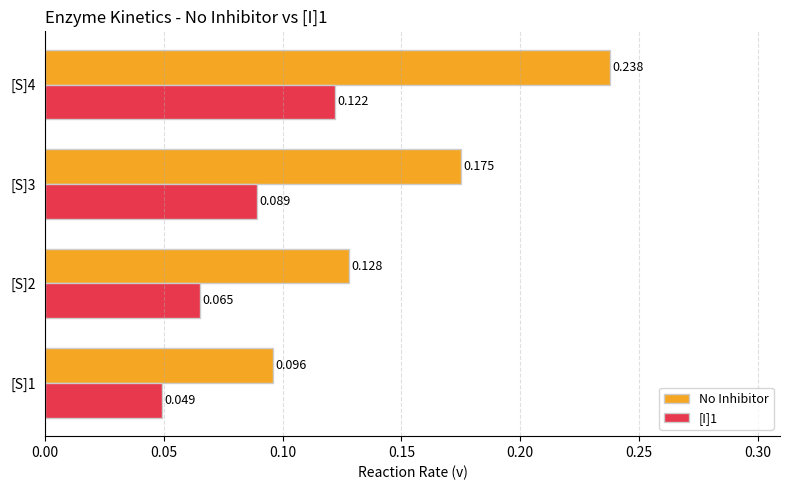

Which series has the largest total across all categories?

No Inhibitor